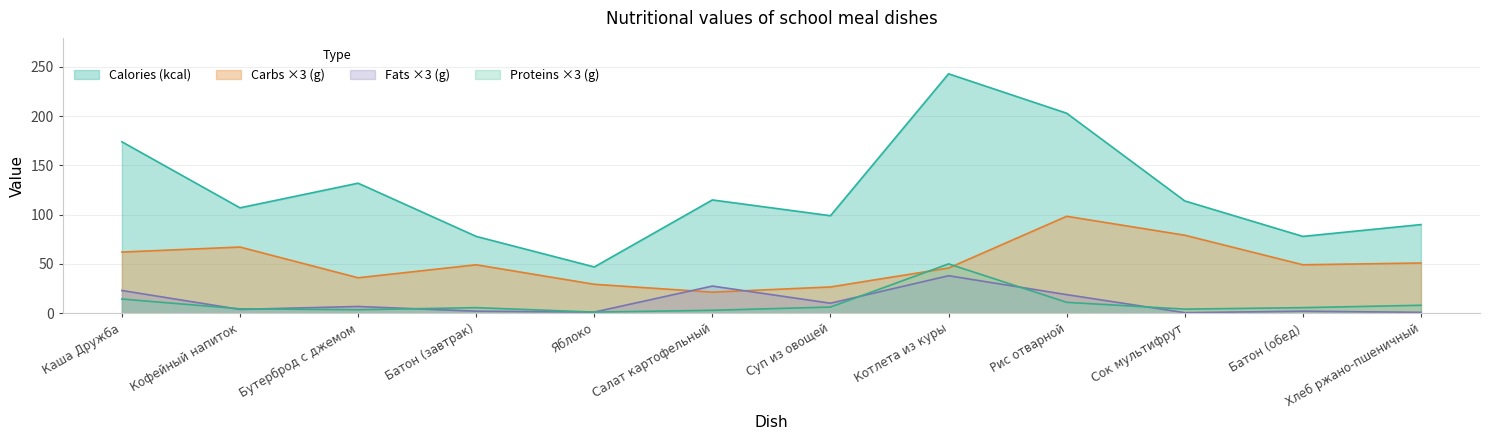

Which series ends up on top after the final intersection of Proteins and Fats?

Proteins